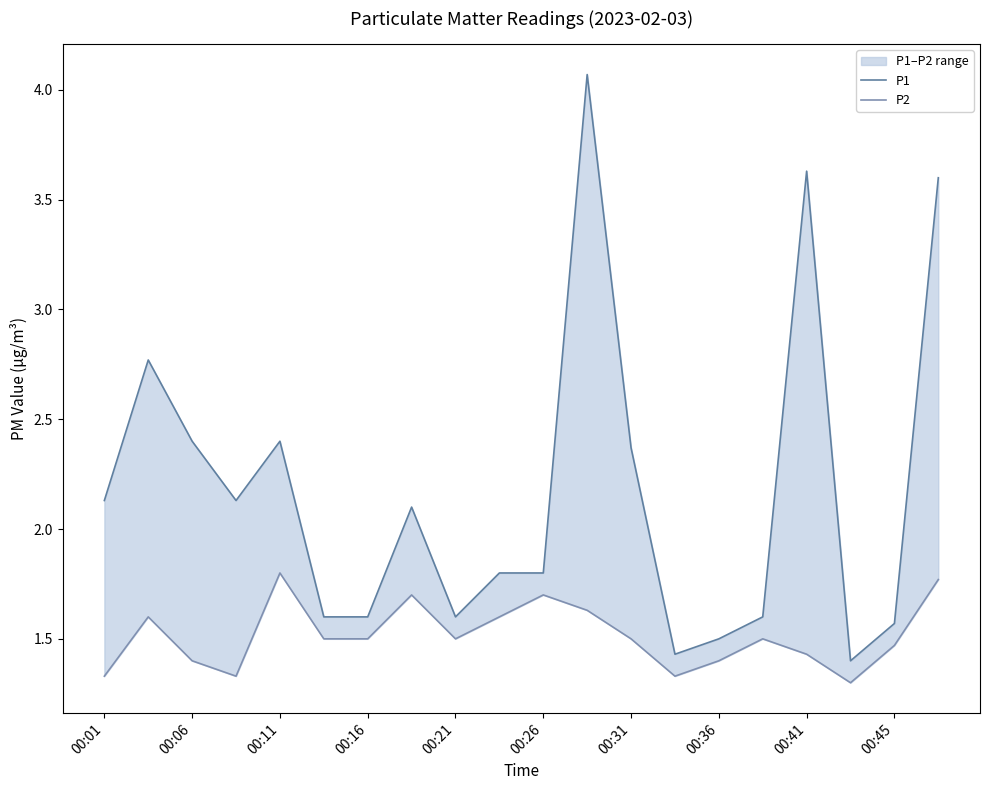

Rank the series by their average value, from lowest to highest.

P2, P1